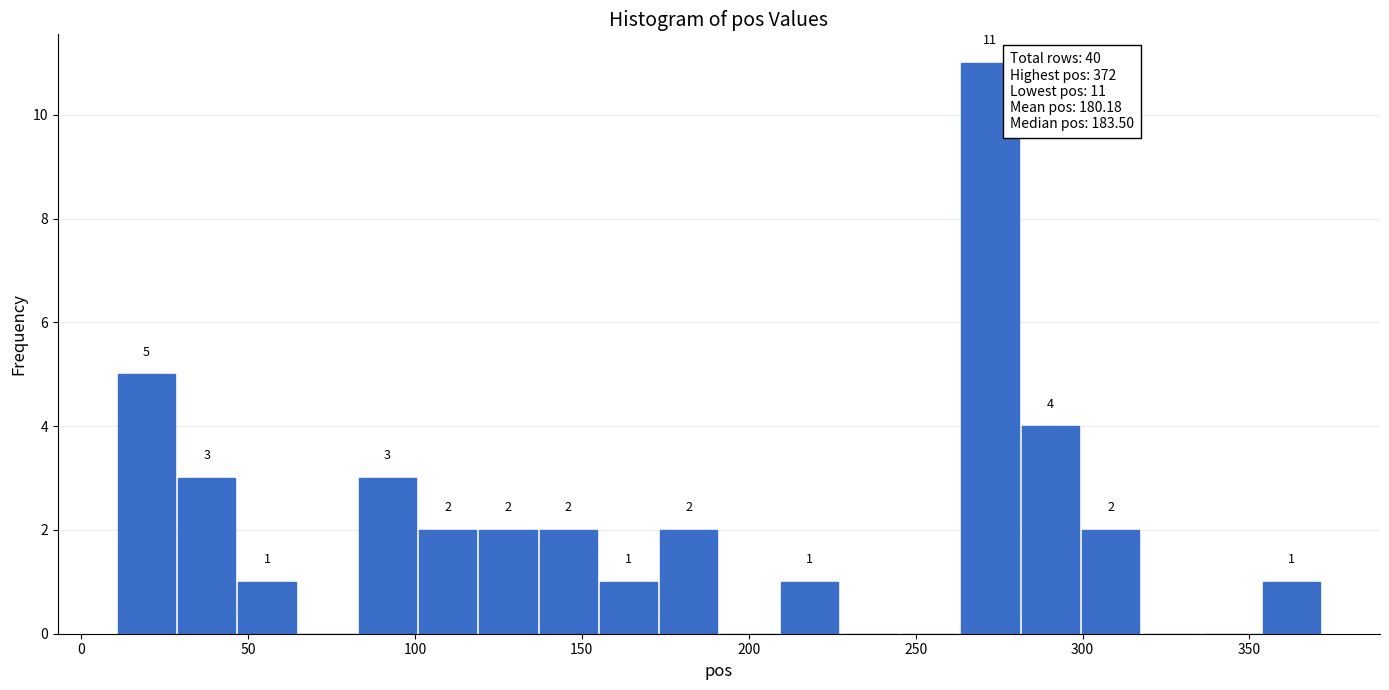

Read against the x-axis, roughly where is the centre of the tallest bar?

270